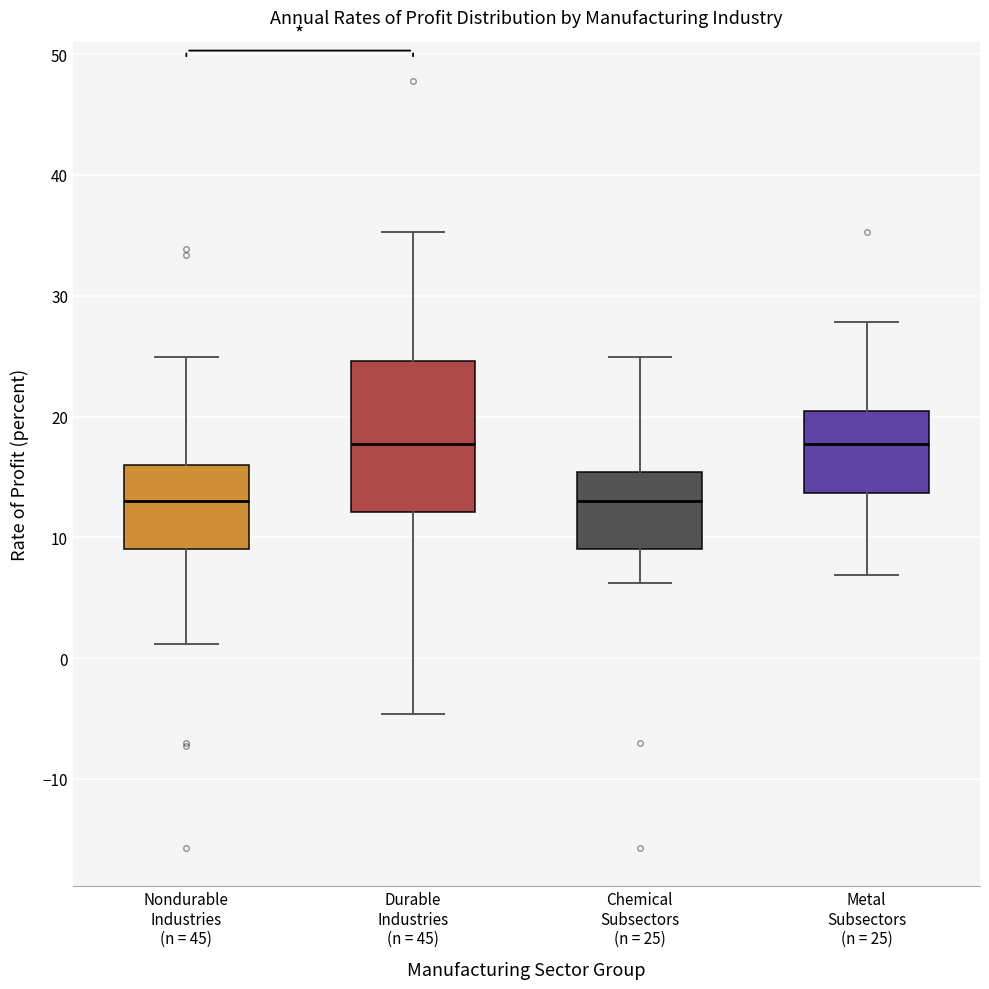

Reading left to right, read every box against the y-axis: the position of its median line, the range the box covers, and the ends of its whiskers. The values are not printed on the chart, so give them approximately, as read against the axis.

Nondurable Industries (n = 45): median 13, box 9 to 16, whiskers 1 to 25
Durable Industries (n = 45): median 18, box 12 to 25, whiskers -5 to 35
Chemical Subsectors (n = 25): median 13, box 9 to 15, whiskers 6 to 25
Metal Subsectors (n = 25): median 18, box 14 to 21, whiskers 7 to 28